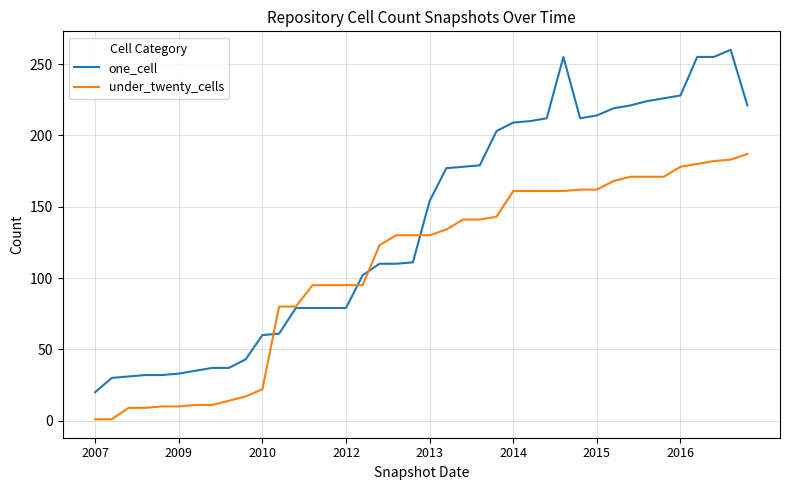

Rank the series by their maximum value, from lowest to highest.

under_twenty_cells, one_cell